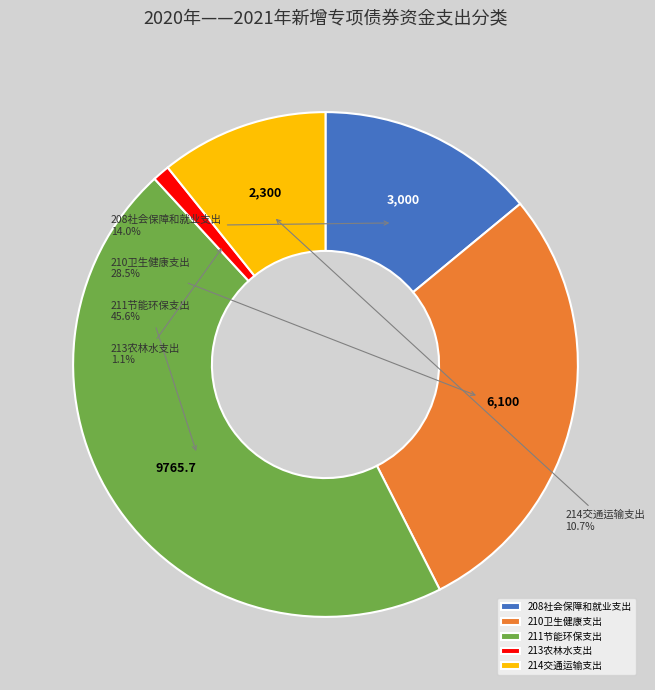

How many slices are in this pie chart?

5